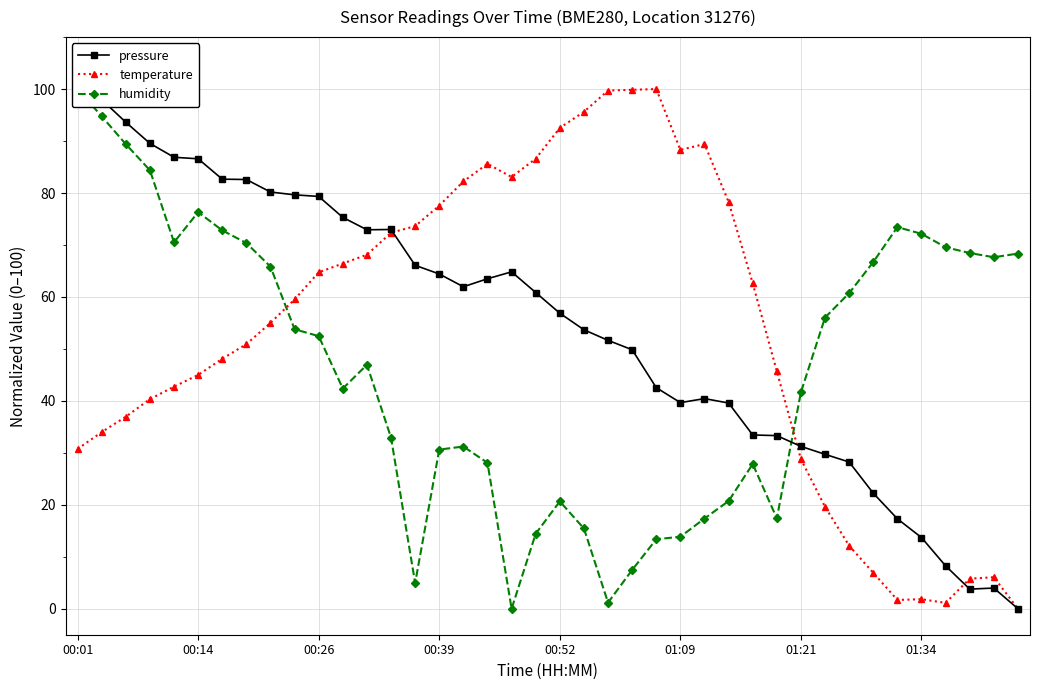

Does the chart have visible grid lines?

Yes